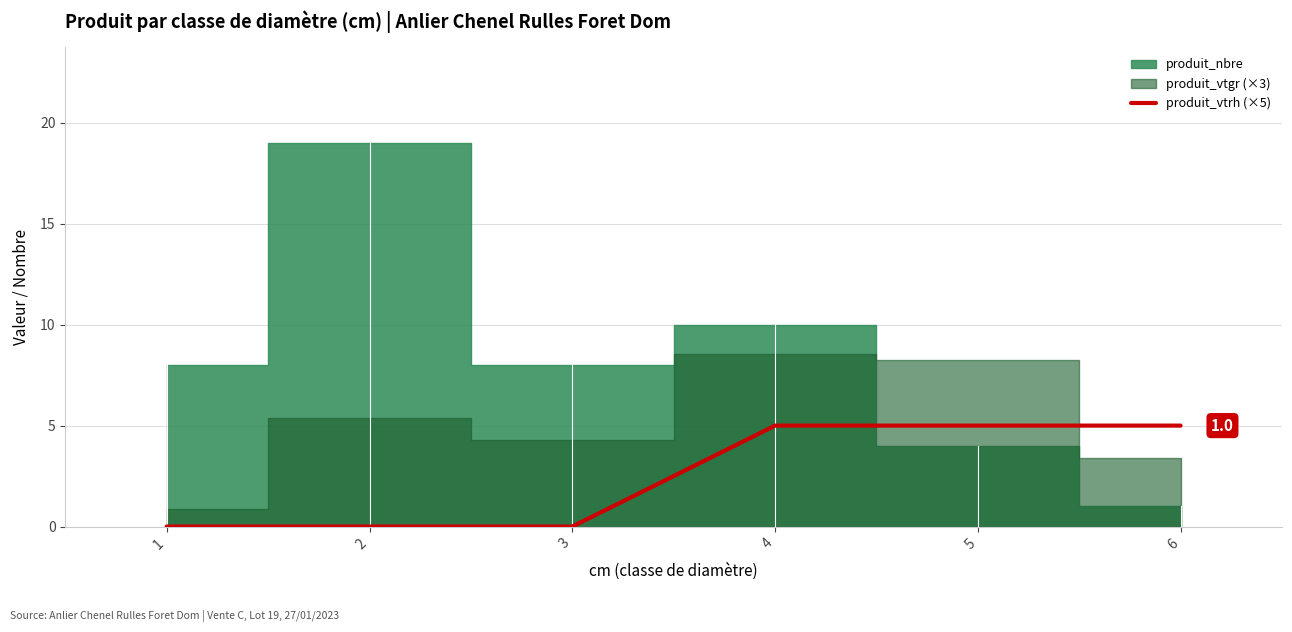

Is it true that produit_vtrh (×5) equals 0 at 1?

True